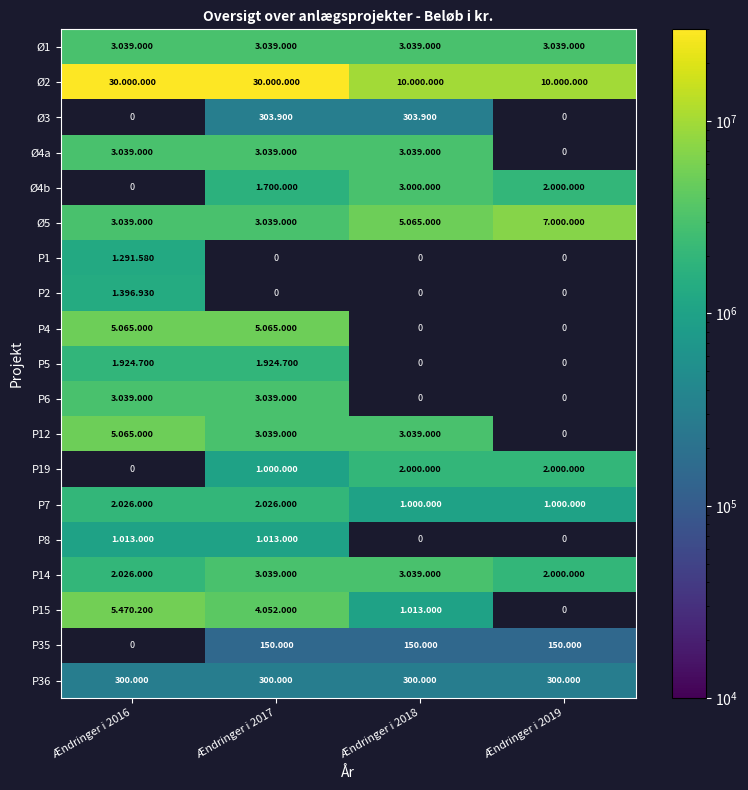

Is the value of P14 at Ændringer i 2019 greater than the value of Ø4a at Ændringer i 2016?

No